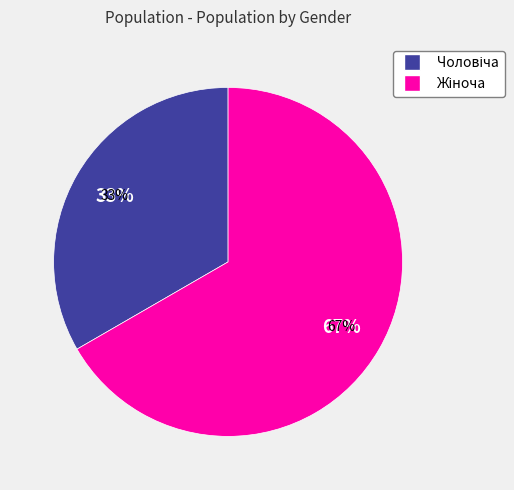

To the nearest percent, what is the combined percentage of Жіноча and Чоловіча?

100%